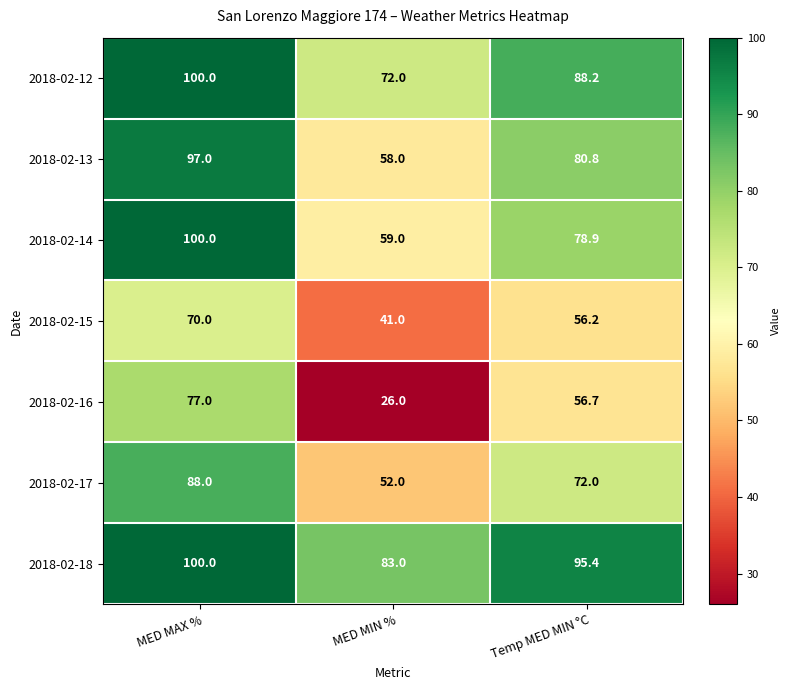

What is the difference between the maximum and second lowest values in the 2018-02-12 series?

11.8